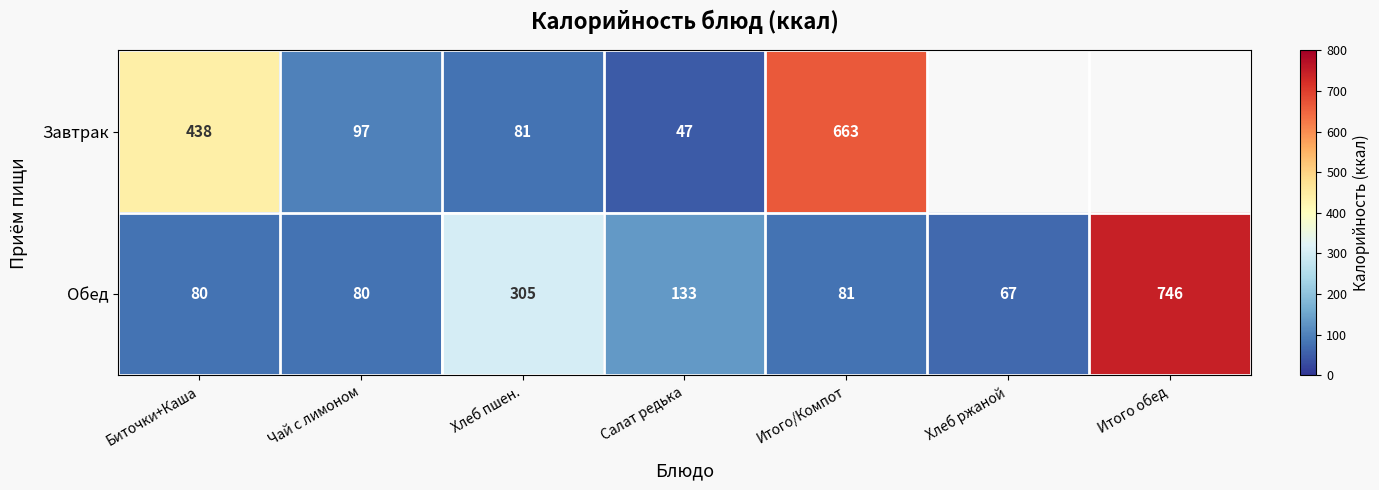

Where does the Обед series first go above 81?

Хлеб пшен.